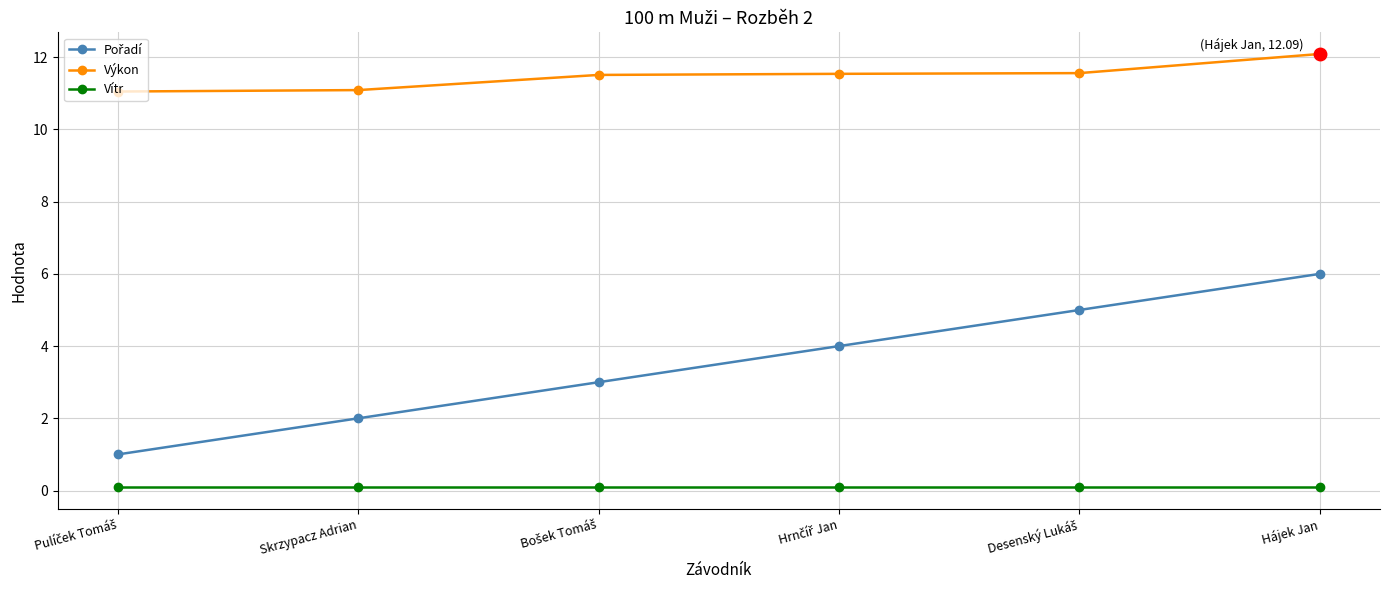

What is the value of the Výkon point at the 1st from the left?

11.1